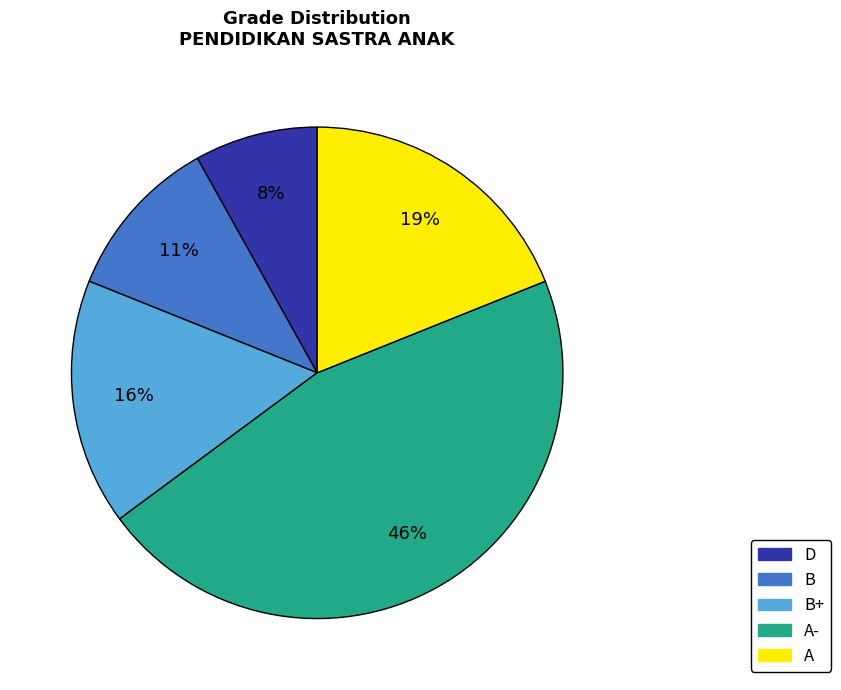

How many slices are in this pie chart?

5